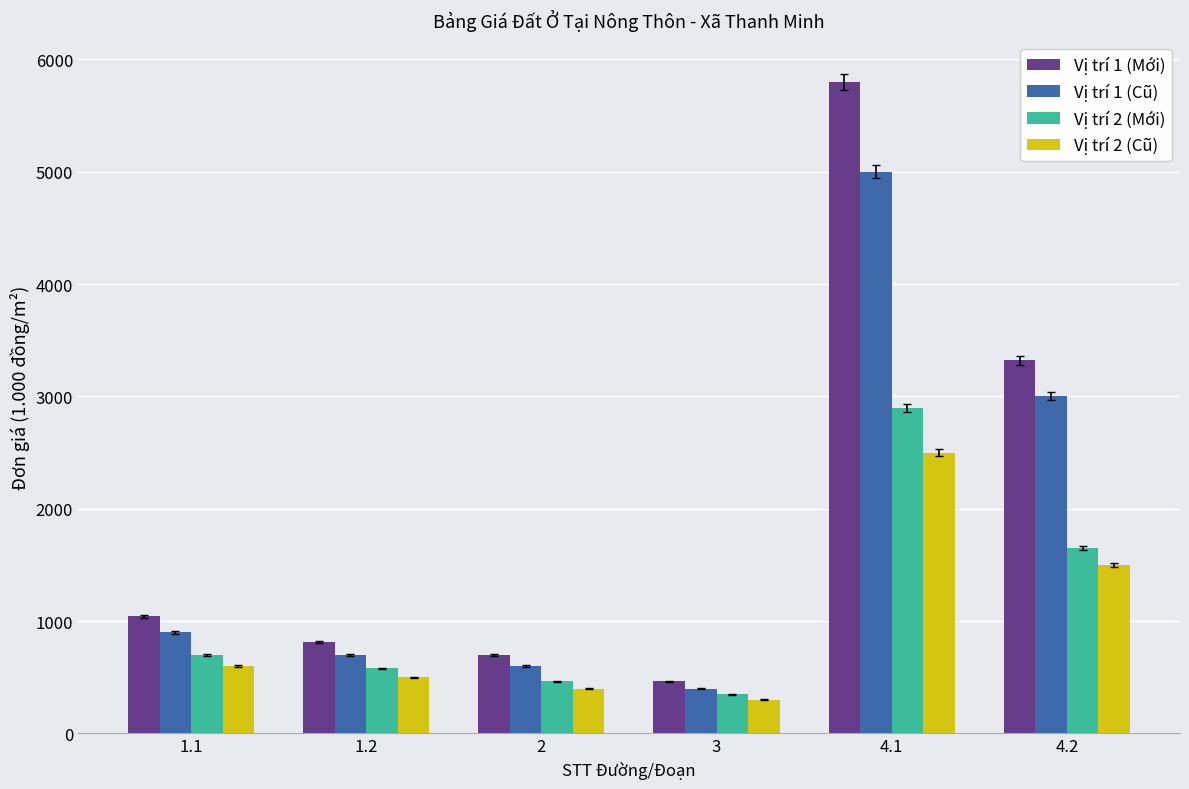

Which category has the lowest value across all series?

3